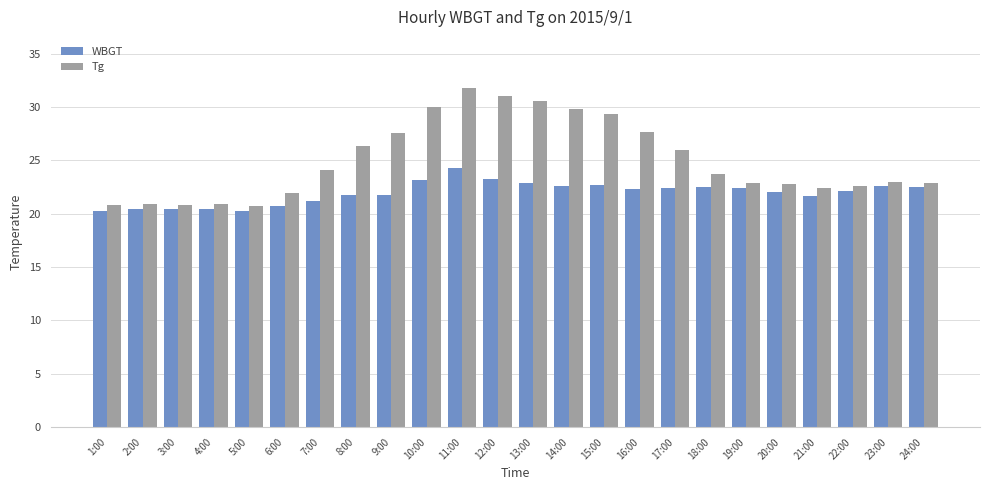

What is the label of the 5th bar from the right?

20:00